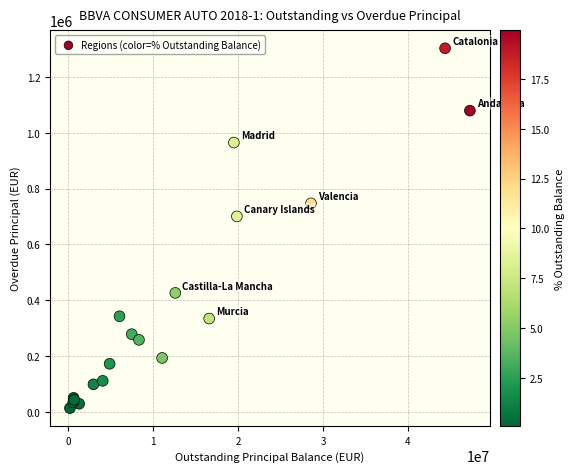

What Y value in the scatter plot is closest to 658044?

700428.4